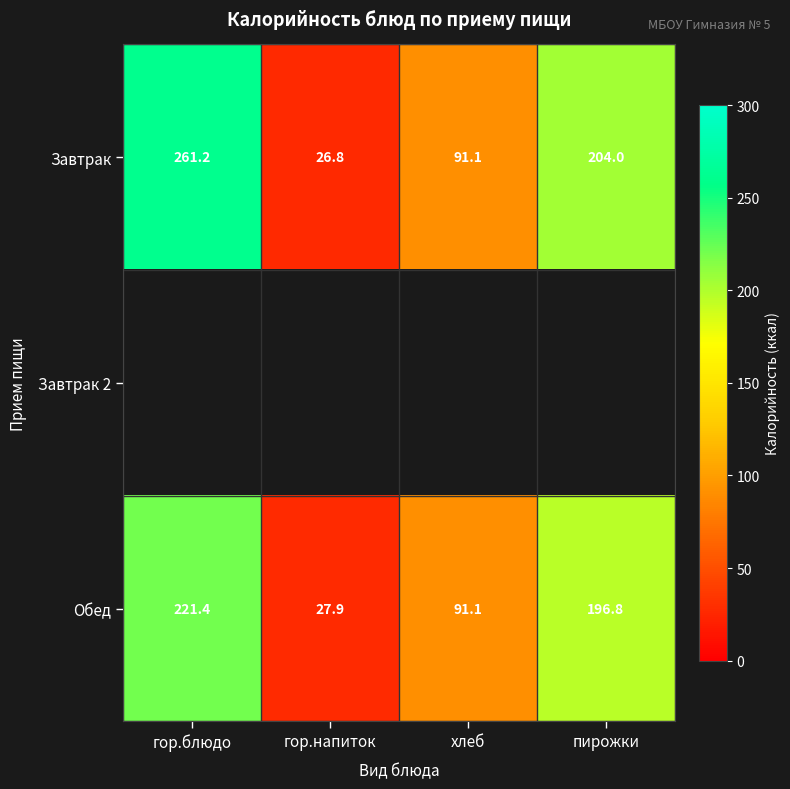

What is the difference between the Обед values at пирожки and хлеб?

105.7